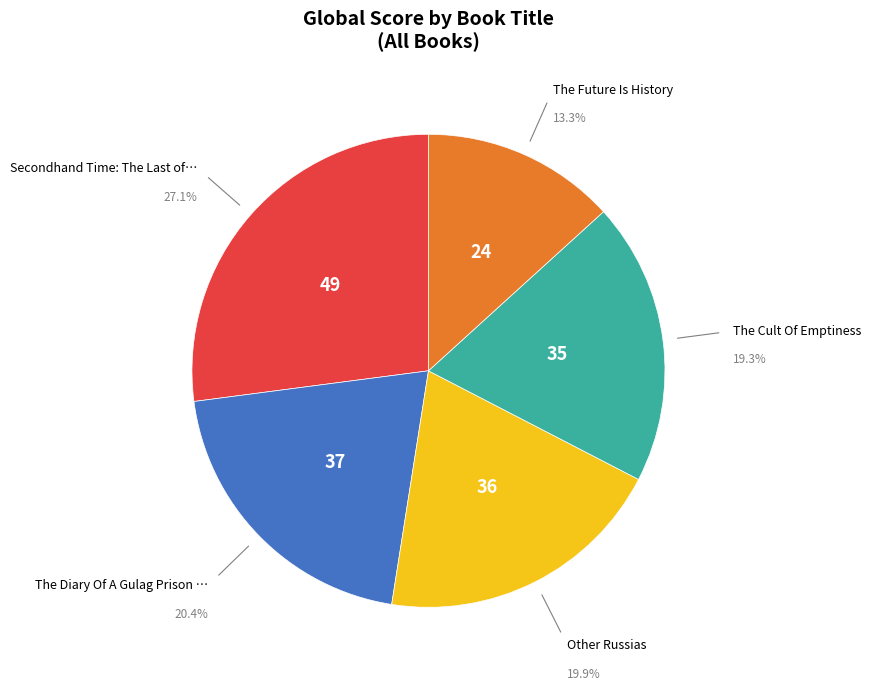

Is there any slice that represents more than half of the pie?

No